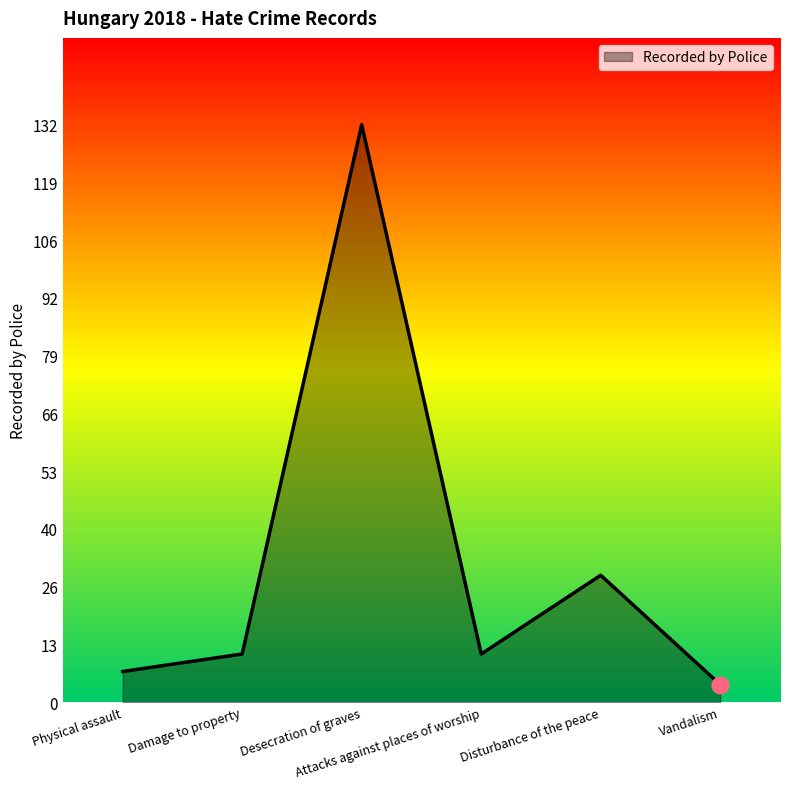

Between Vandalism and Physical assault, which is larger?

Physical assault